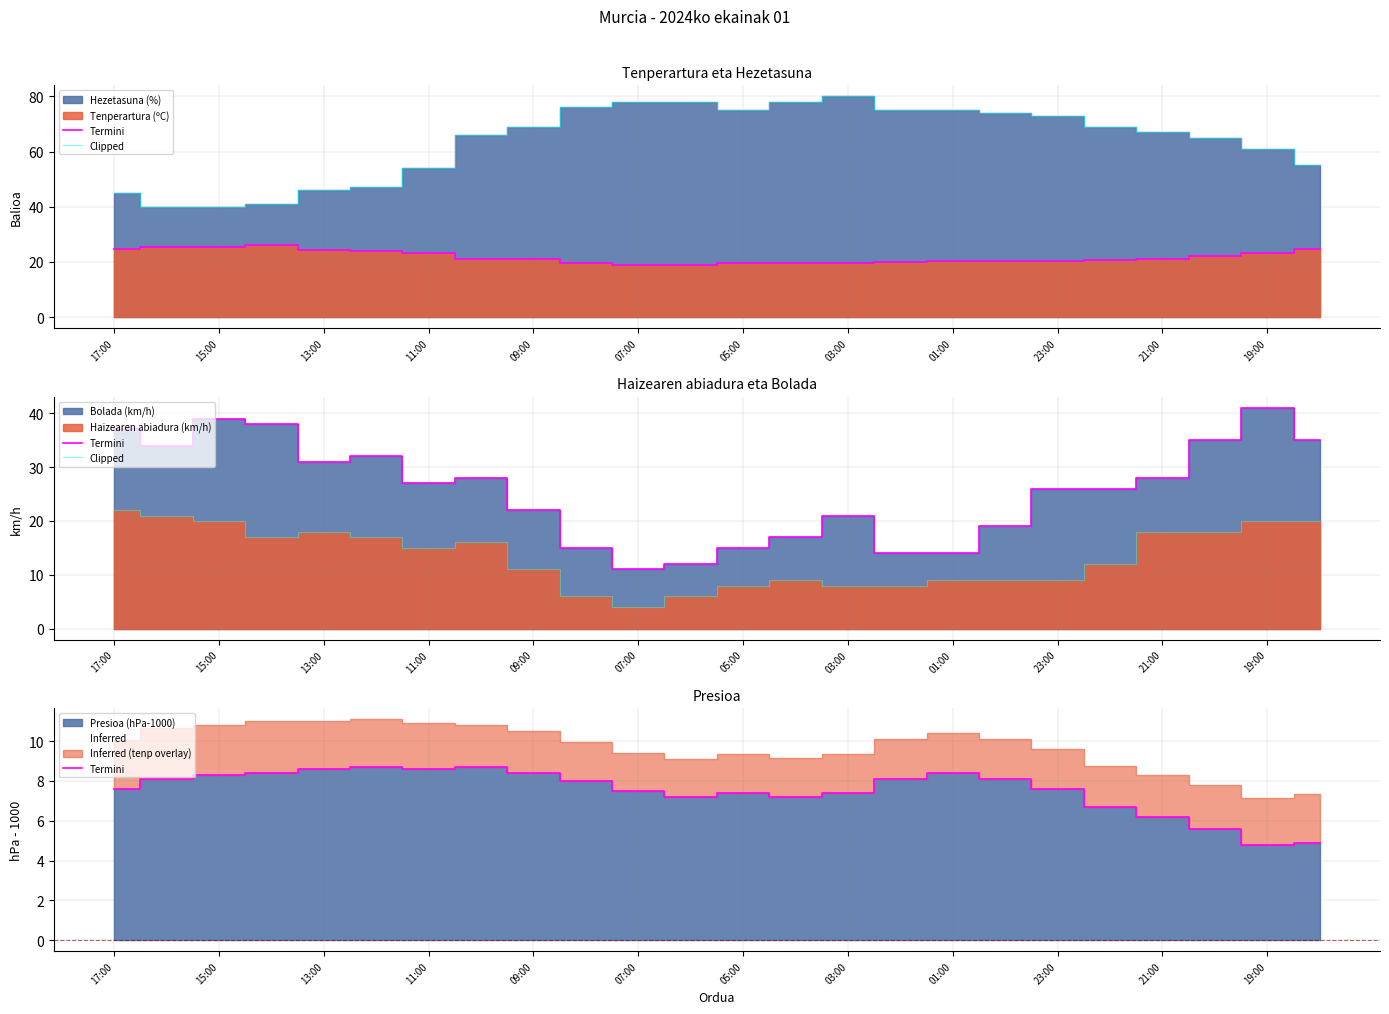

At which label does Clipped reach its minimum?

07:00